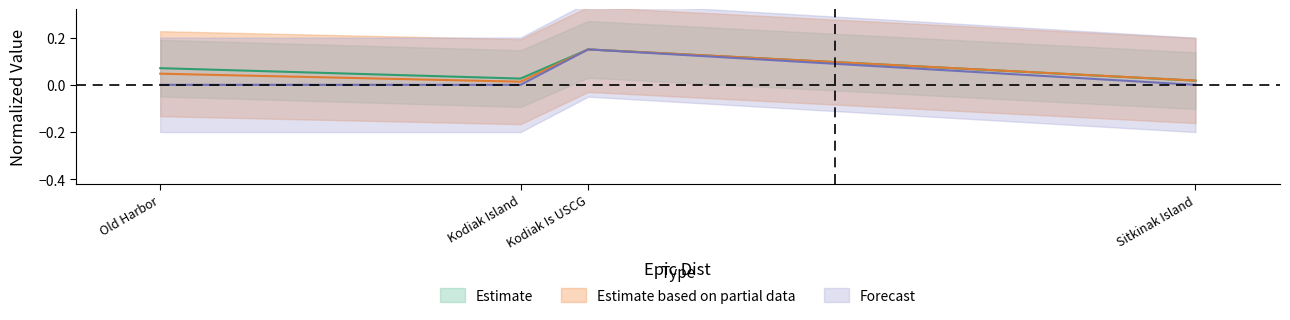

The value of PGAv1(g) at Kodiak Island is 0.0. True or false?

True